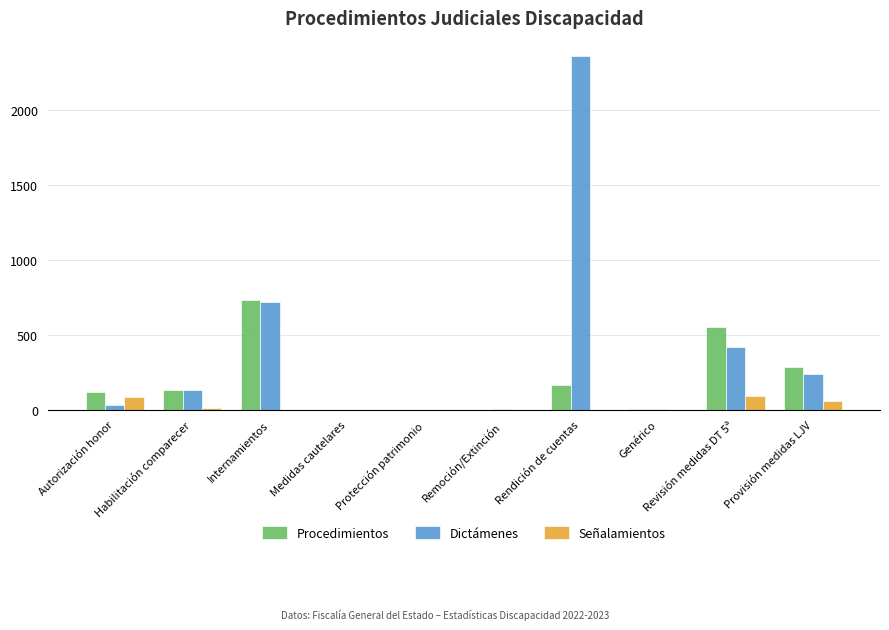

Are the bars horizontal?

No